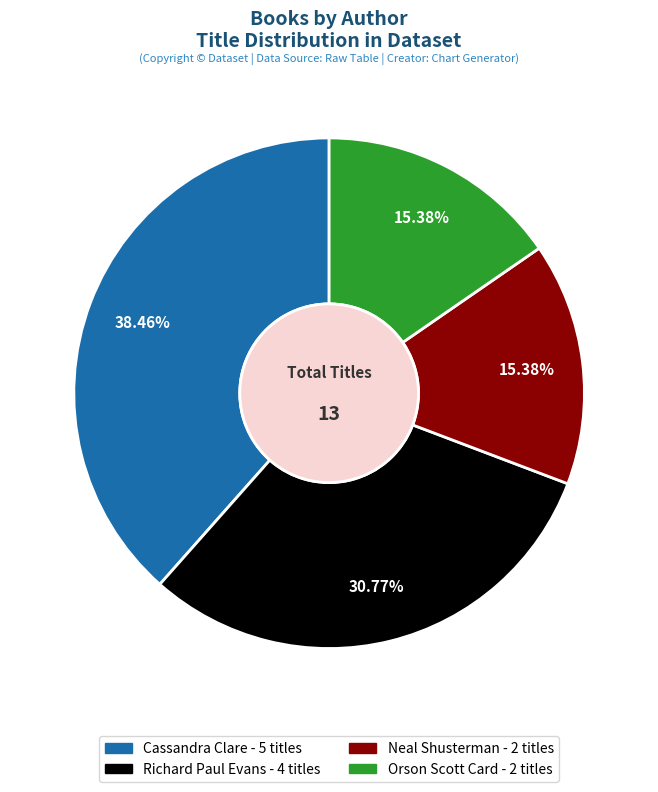

Does any single category account for the majority?

No